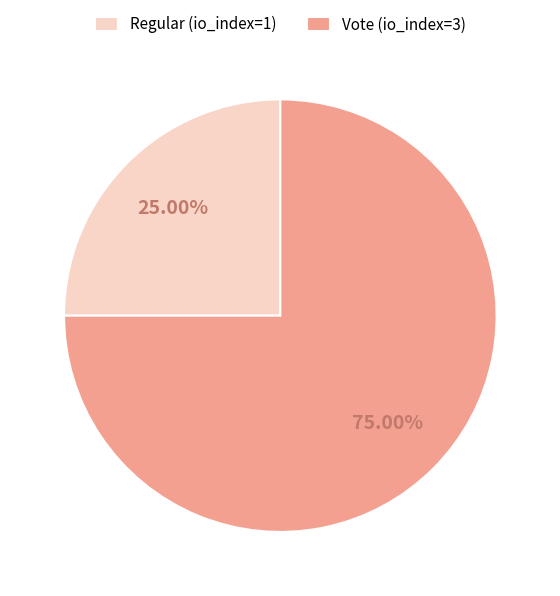

Combined, what portion of the pie is Vote (io_index=3) and Regular (io_index=1)?

100.0%